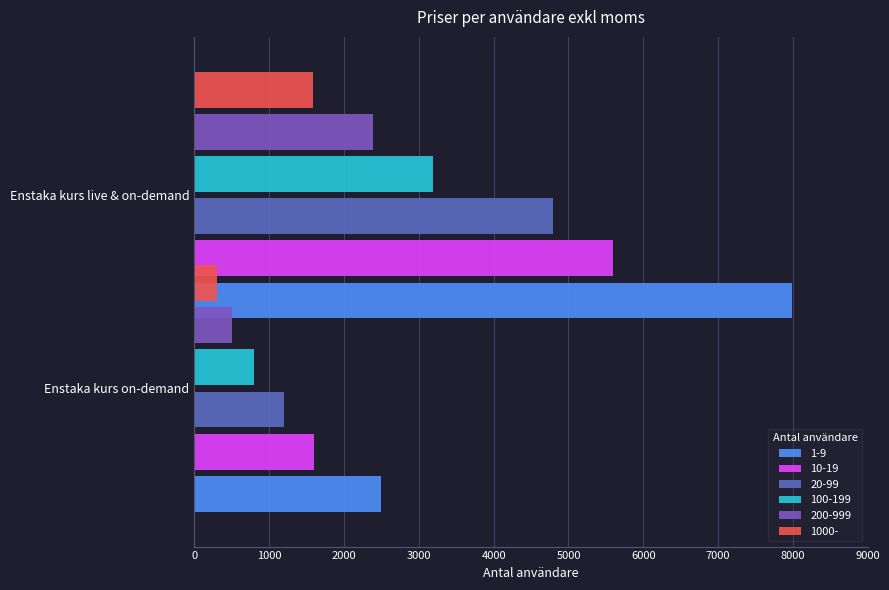

How many bars are there in total?

12